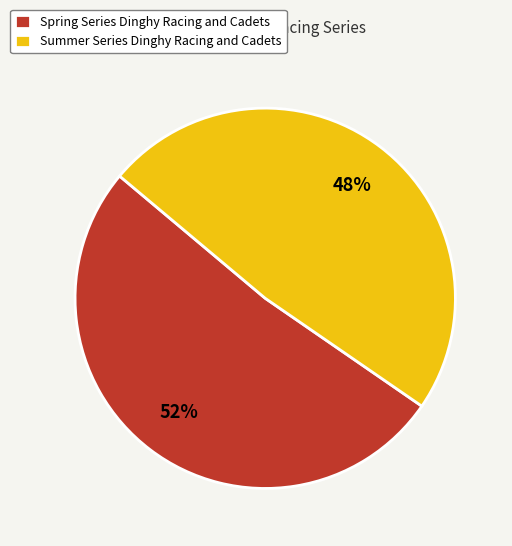

To the nearest percent, what is the combined percentage of Spring Series Dinghy Racing and Cadets and Summer Series Dinghy Racing and Cadets?

100%